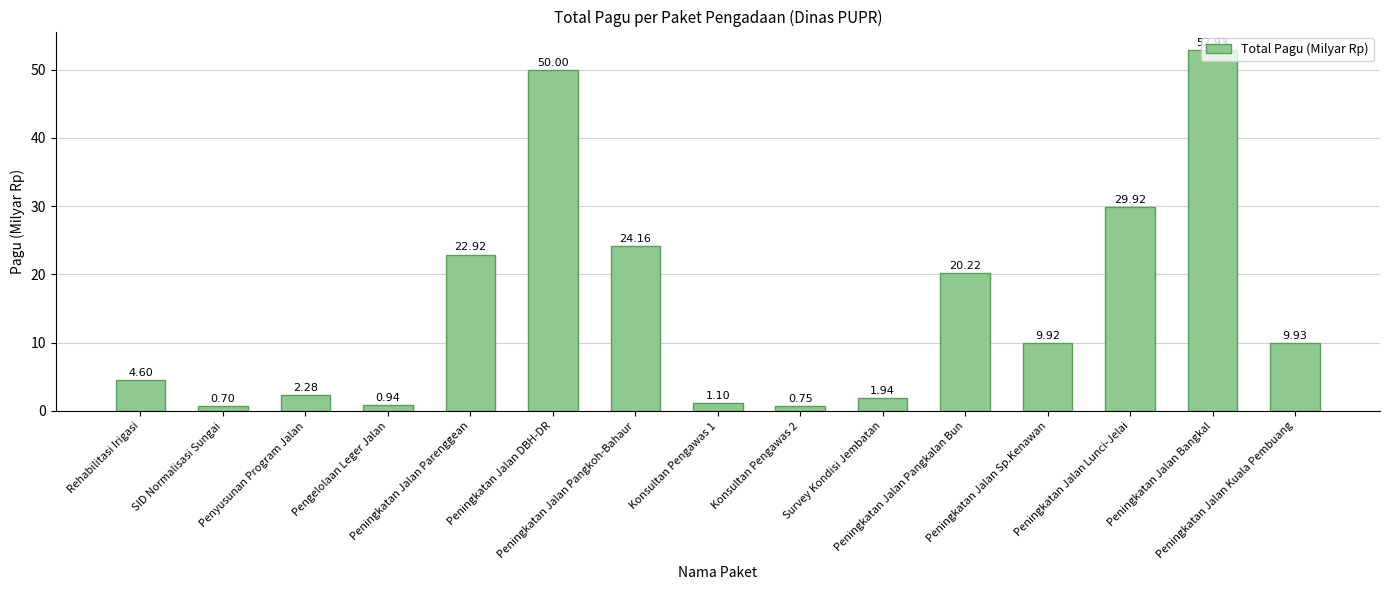

What is the difference between the maximum and second lowest values?

52.2